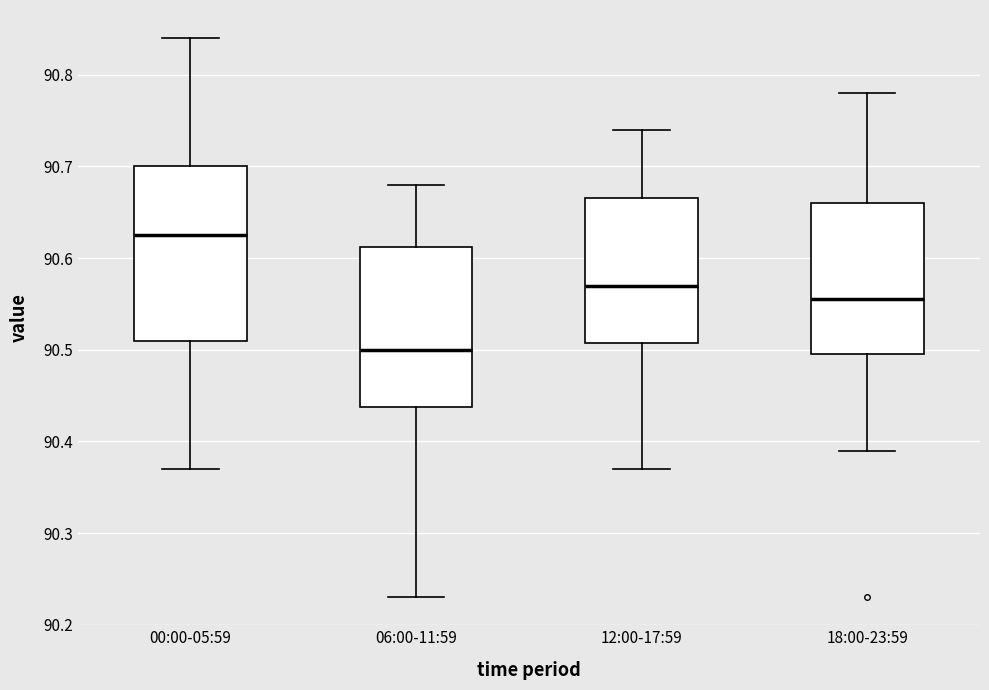

Which box has the highest median line?

00:00-05:59